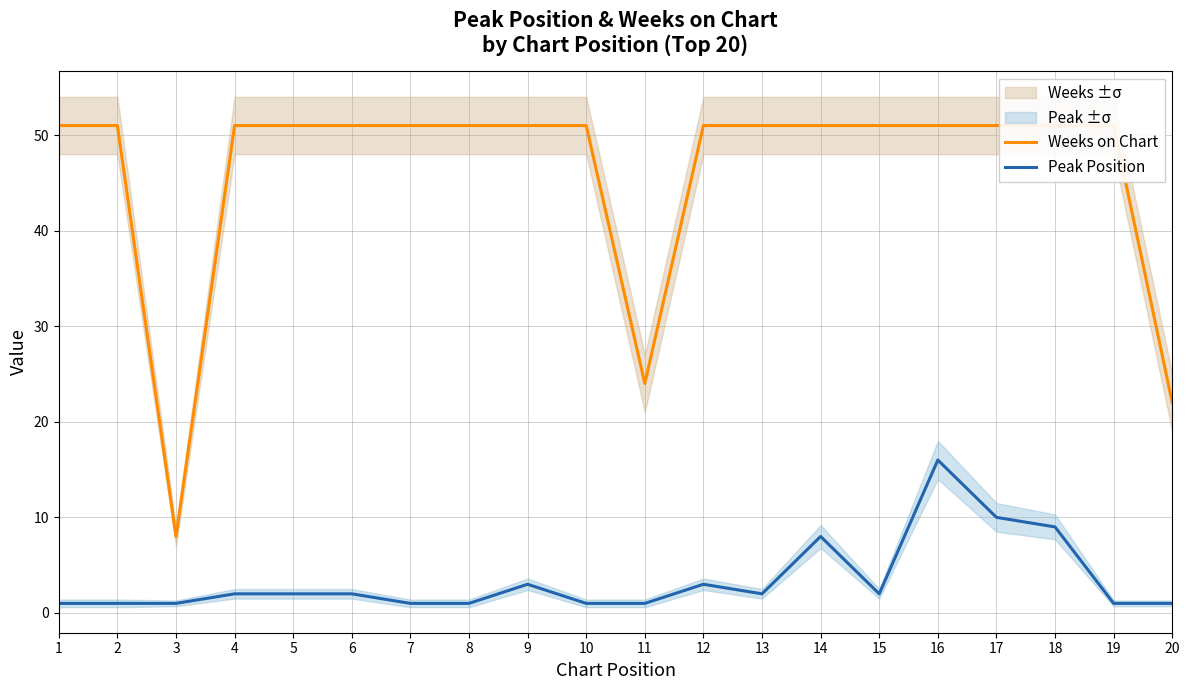

At which label does Weeks on Chart reach its minimum?

3